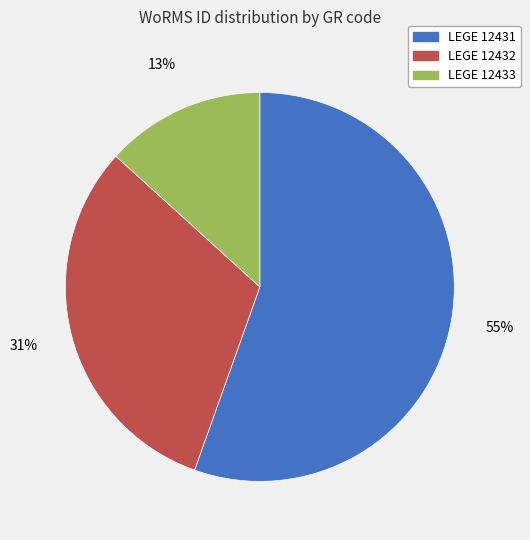

Do LEGE 12432 and LEGE 12433 together represent more than half of the pie?

No